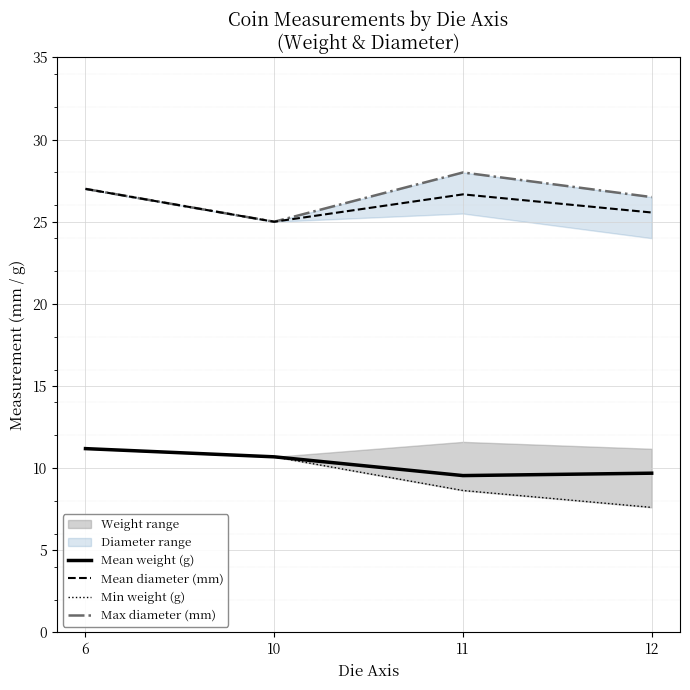

Which label corresponds to the smallest value in the chart?

12